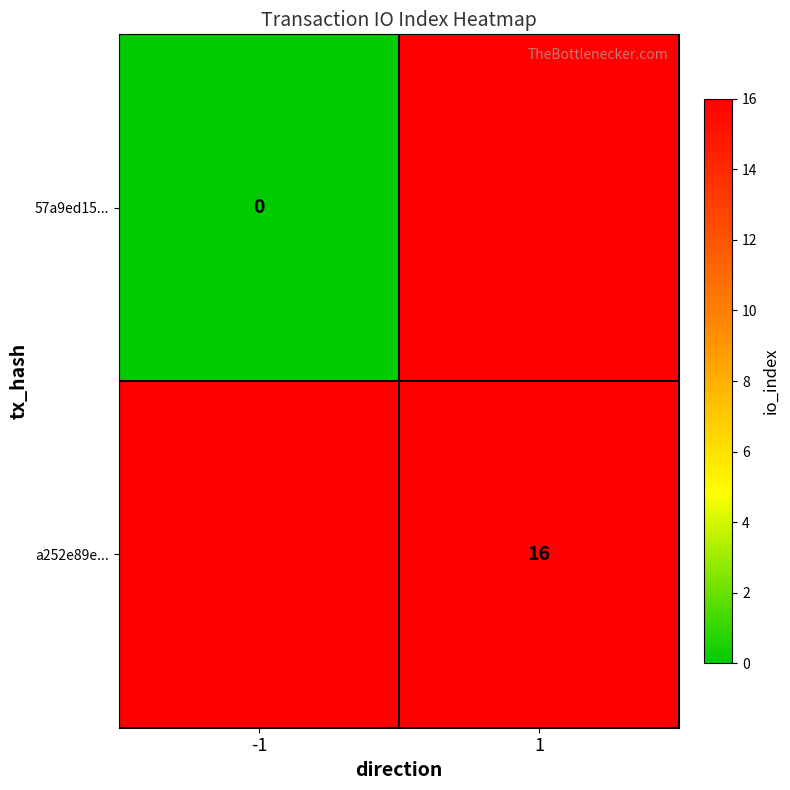

What is the greatest value displayed?

16.0